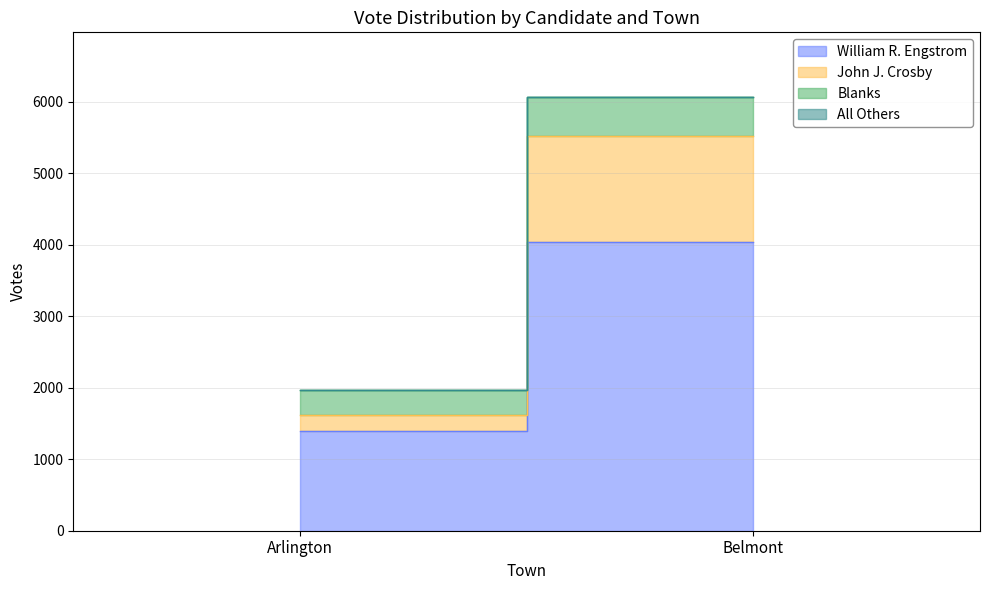

What is the label of the 1st point from the right?

Belmont